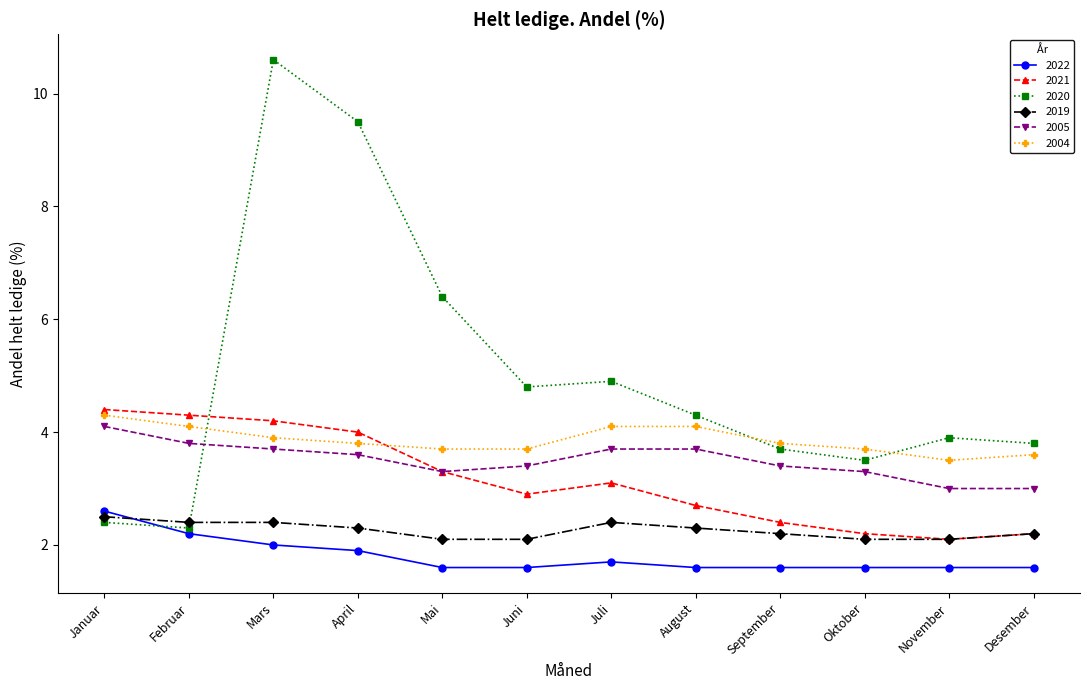

After their last crossing, which series has the higher values: 2020 or 2004?

2020